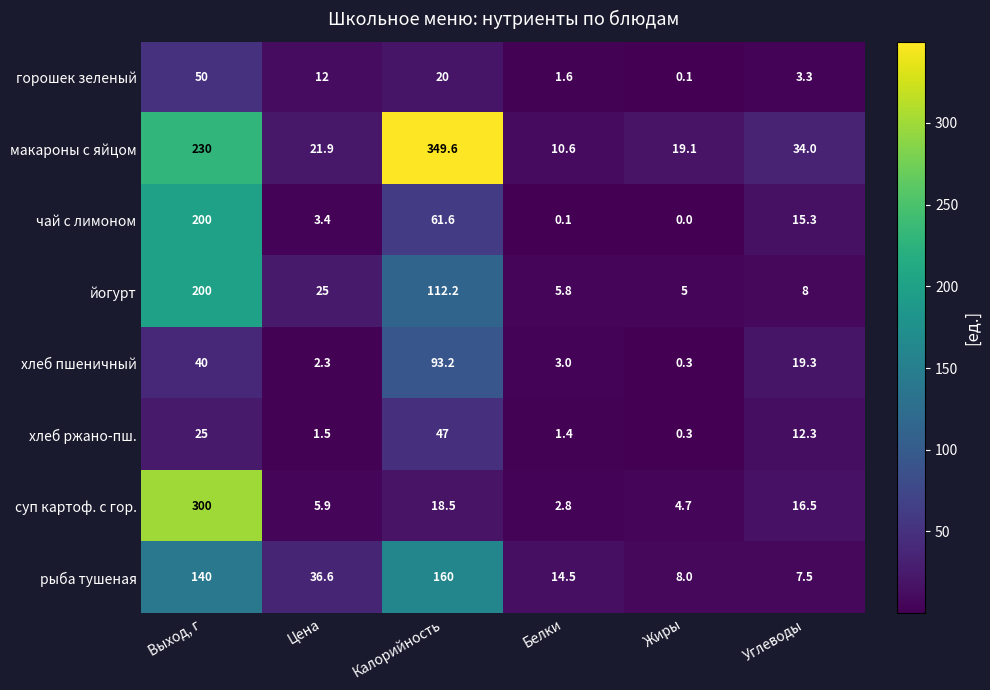

What is the difference between the highest and lowest values at Калорийность?

331.1